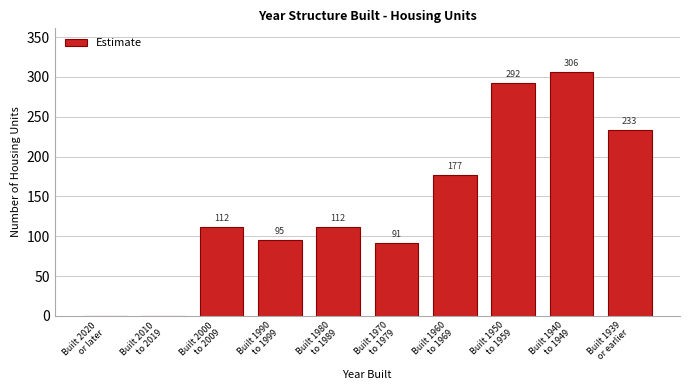

What is the maximum value shown in the chart?

306